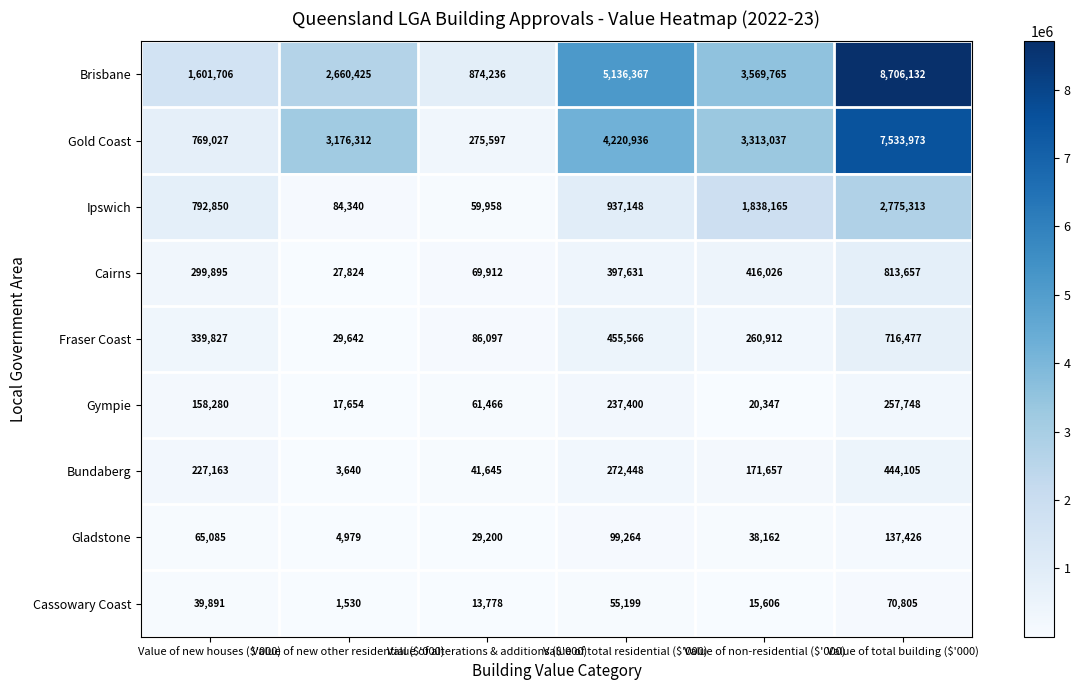

Between Value of non-residential ($'000) and Value of total building ($'000), which series saw the biggest shift?

Brisbane